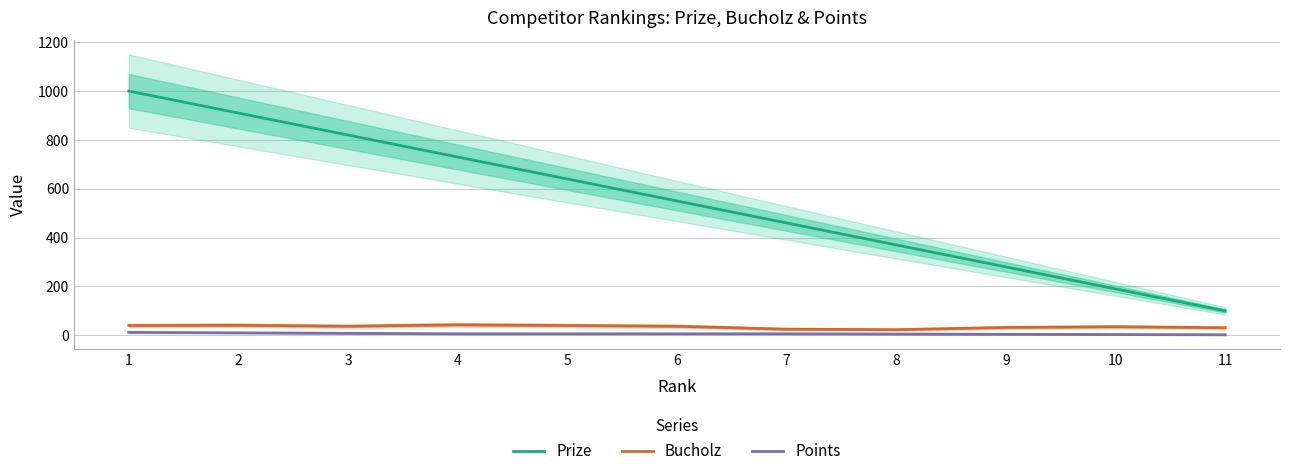

What is the approximate value of Prize at 11, to the nearest 100?

100